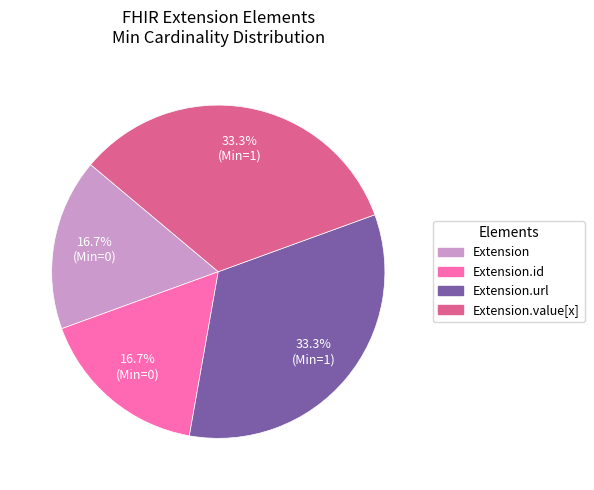

Does any single category account for the majority?

No